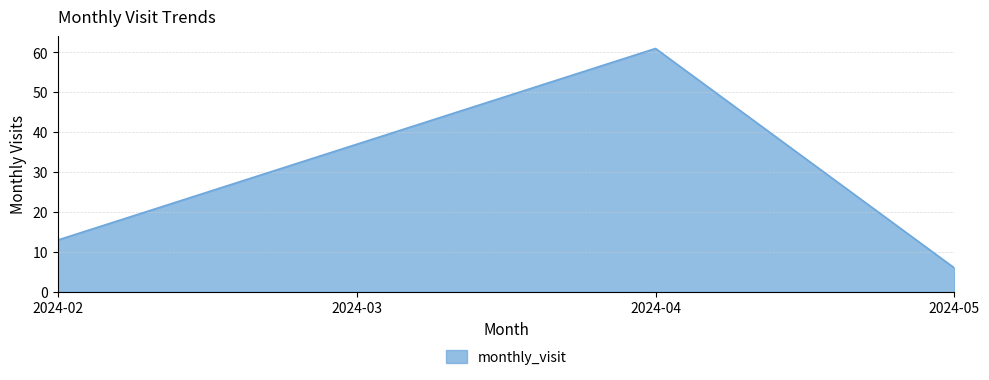

True or false: the data shows 13 at 2024-02.

True